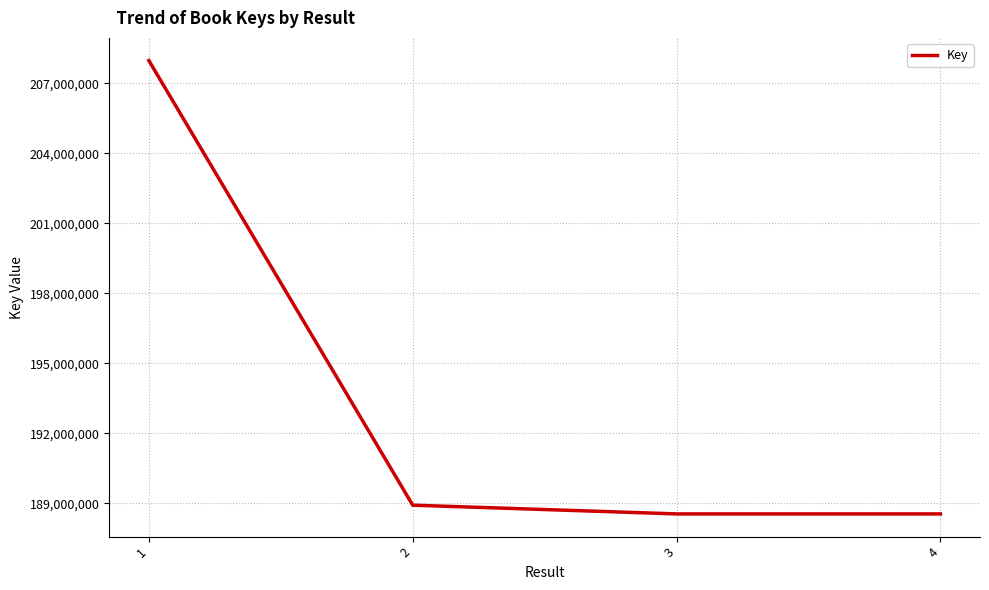

What is the smallest value displayed?

188543915